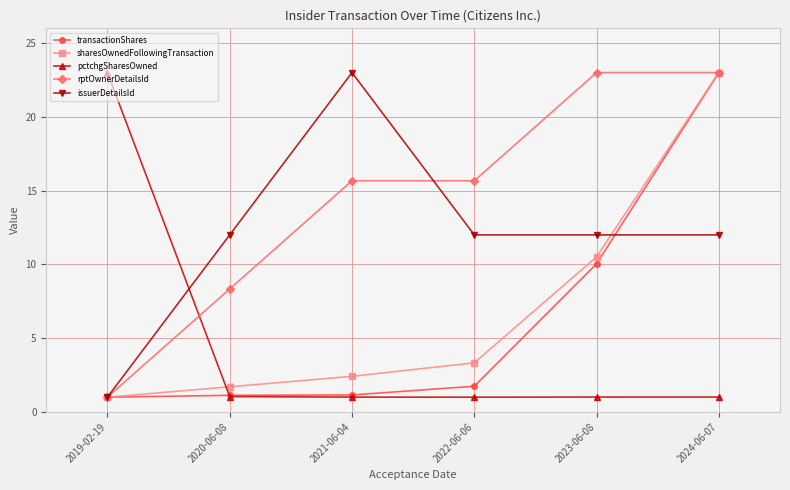

Where is the first local maximum for issuerDetailsId?

2021-06-04